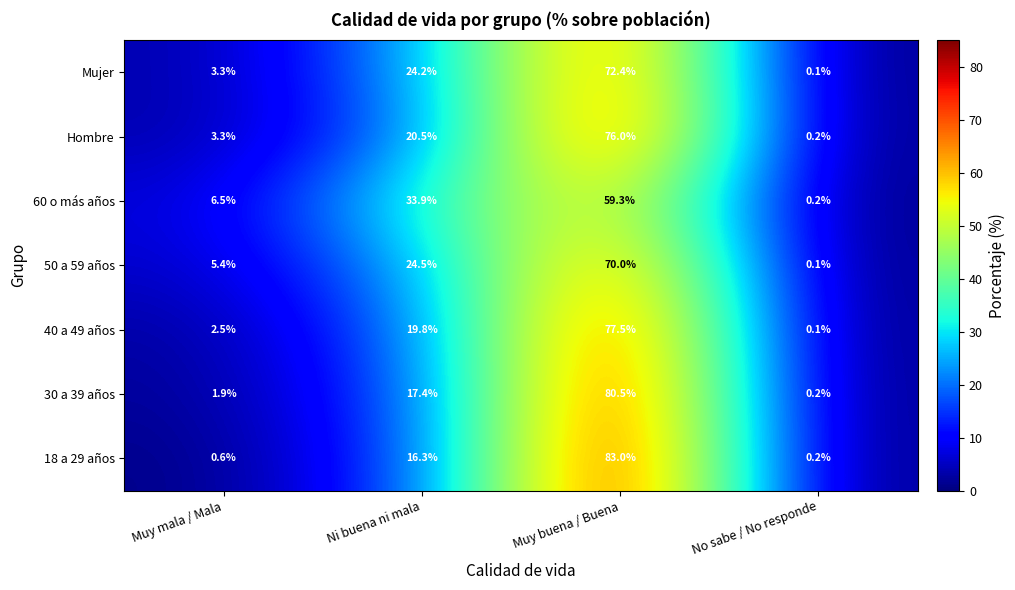

The Hombre series shows 20.5 at Ni buena ni mala. True or false?

True